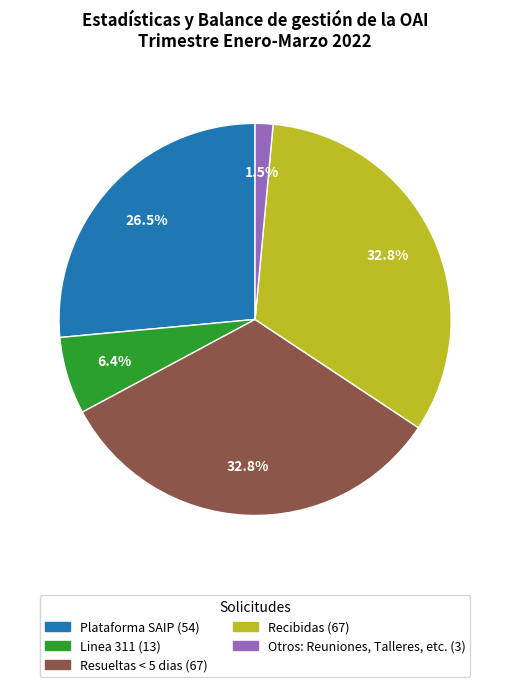

Is there a majority slice in this chart?

No